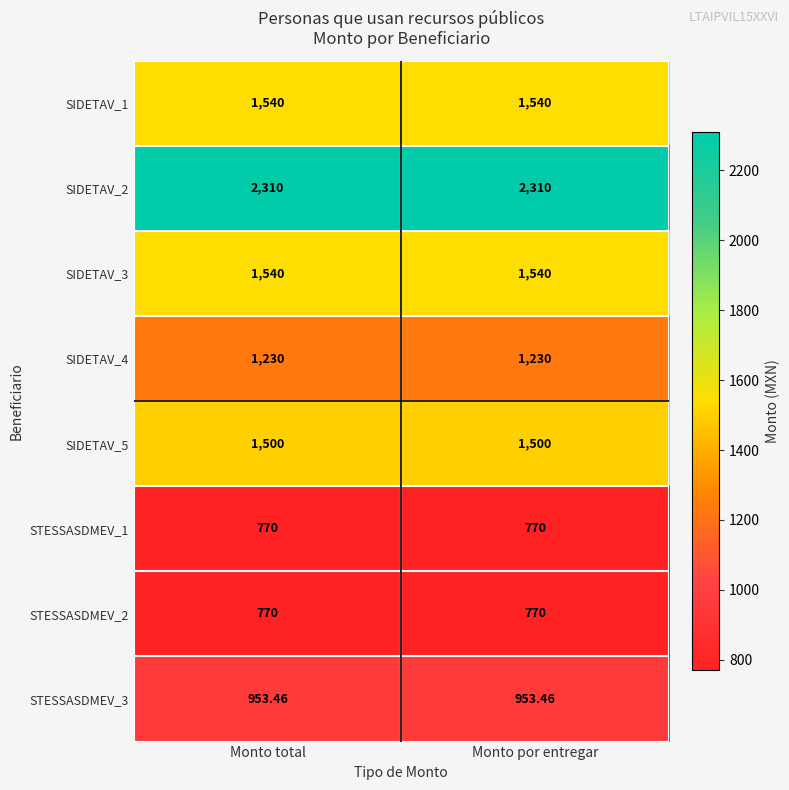

Is the value of SIDETAV_4 at Monto por entregar greater than the value of SIDETAV_3 at Monto por entregar?

No